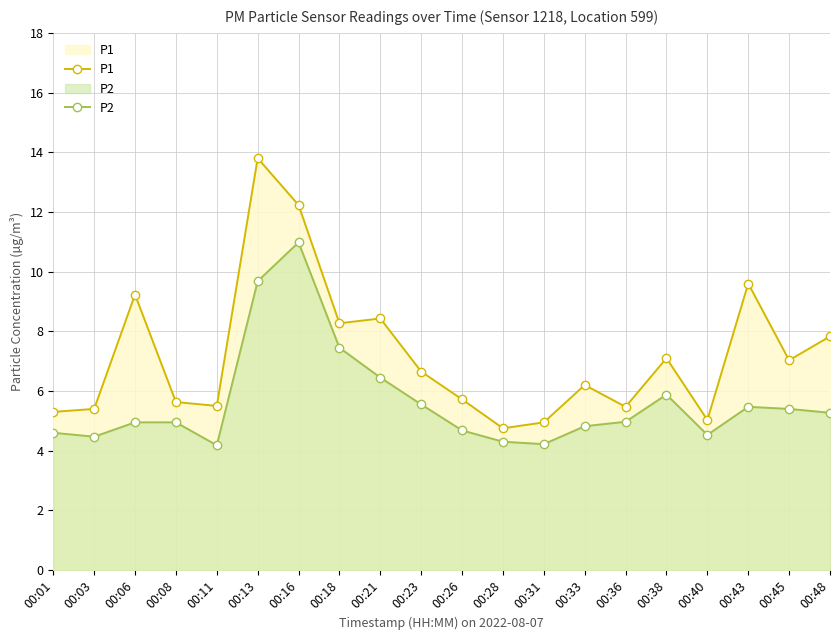

How many data points in P1 are above 6?

11